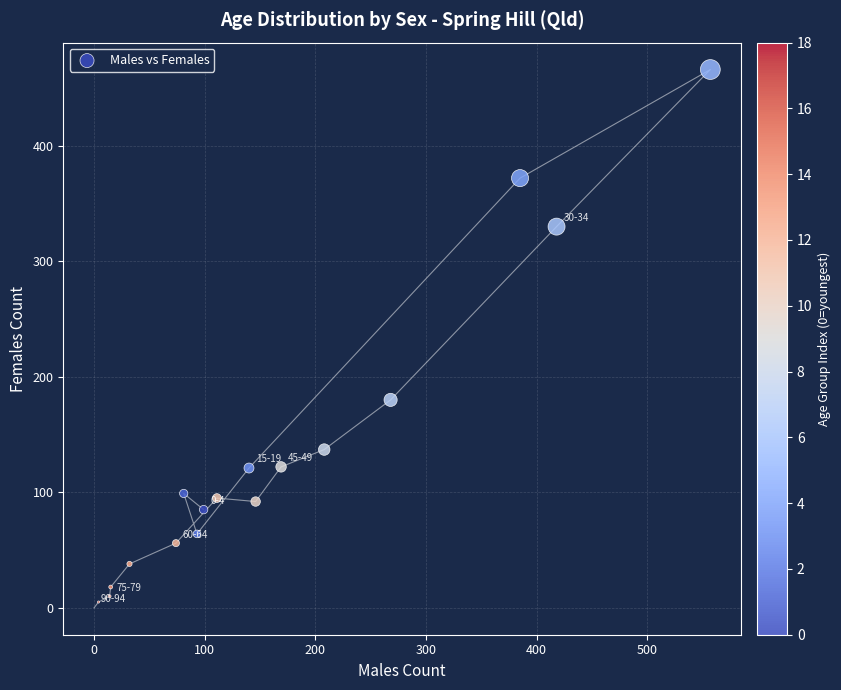

What Y value in the scatter plot is closest to 233?

180